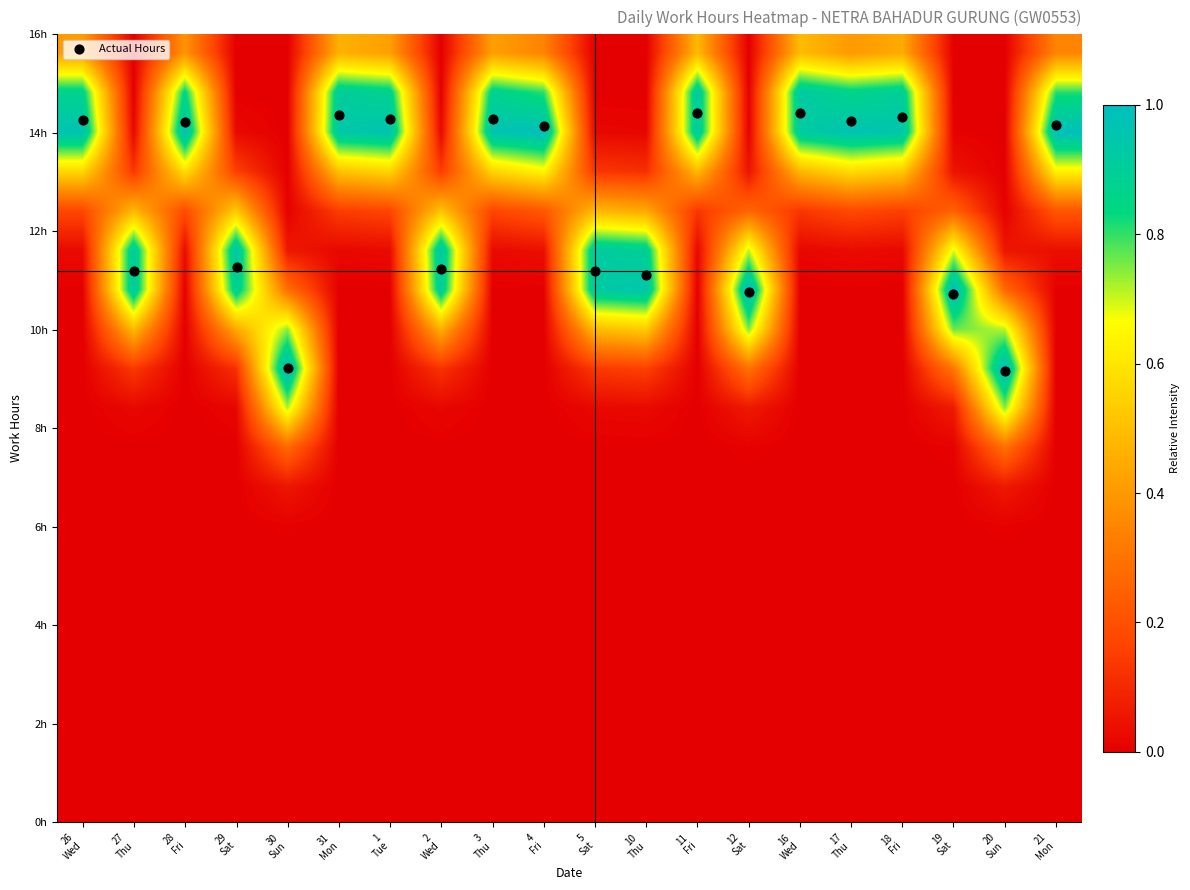

At which category is the sum across all series the highest?

16
Wed